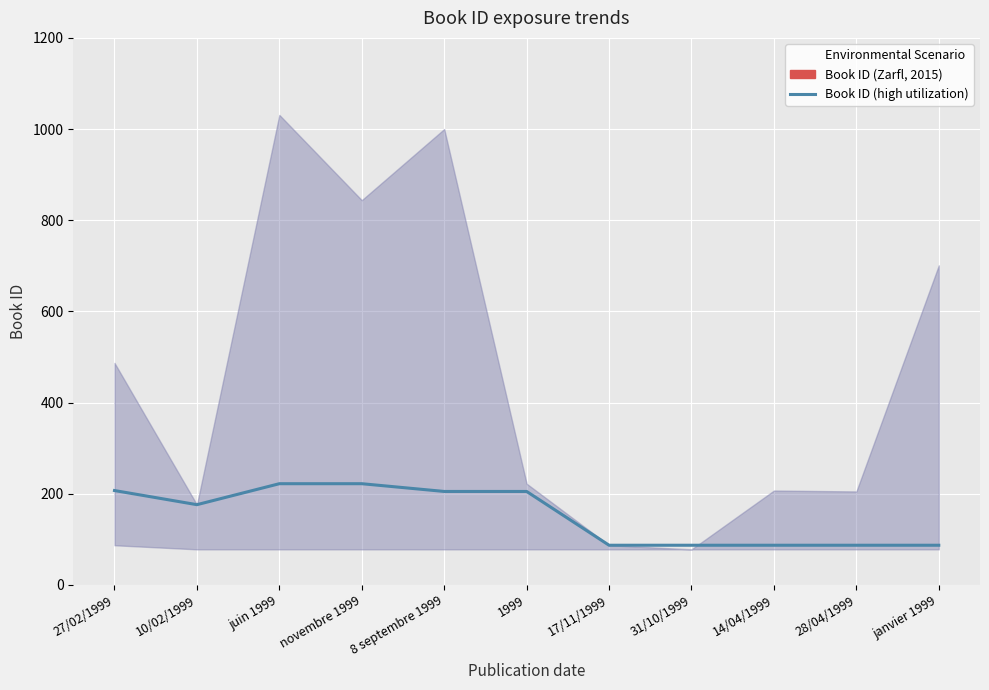

Which has a higher value, juin 1999 or 1999?

juin 1999